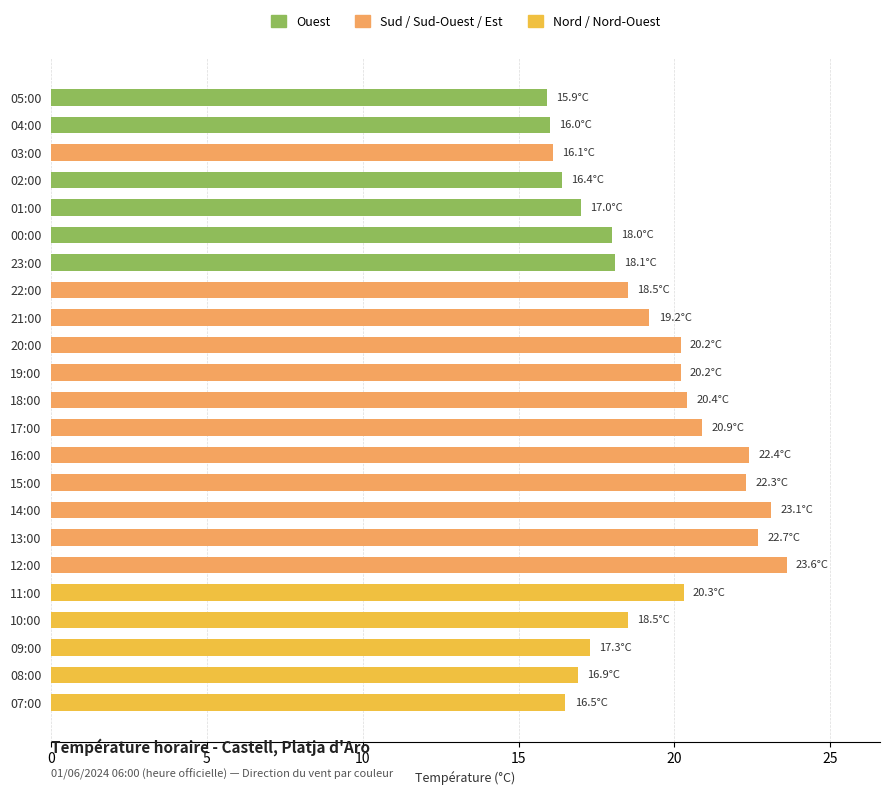

Are the bars grouped side by side (vs. stacked)?

No